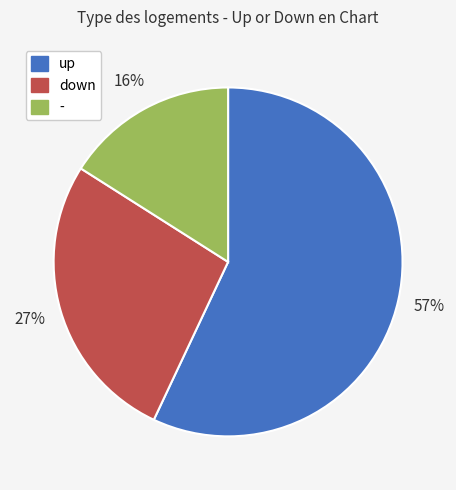

Is it true that - is 10% of the pie?

False